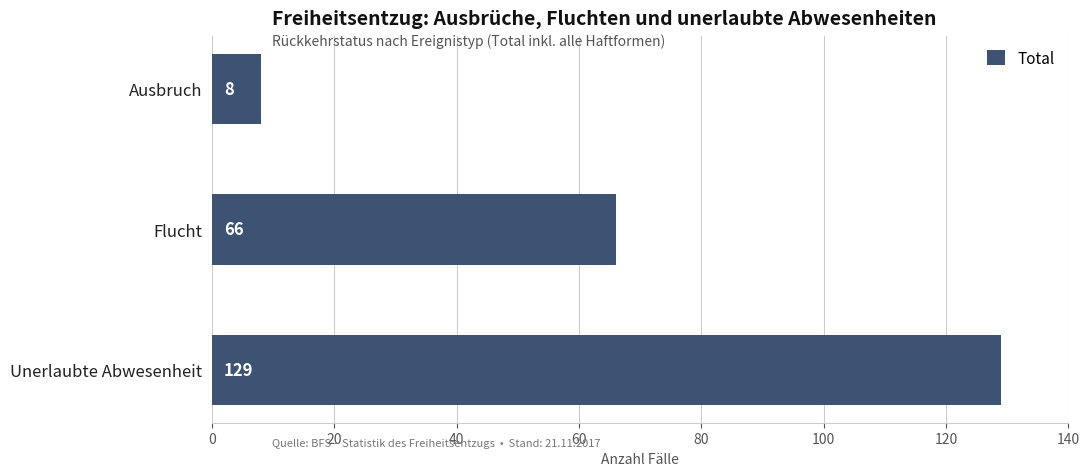

The value at Flucht is 66. True or false?

True